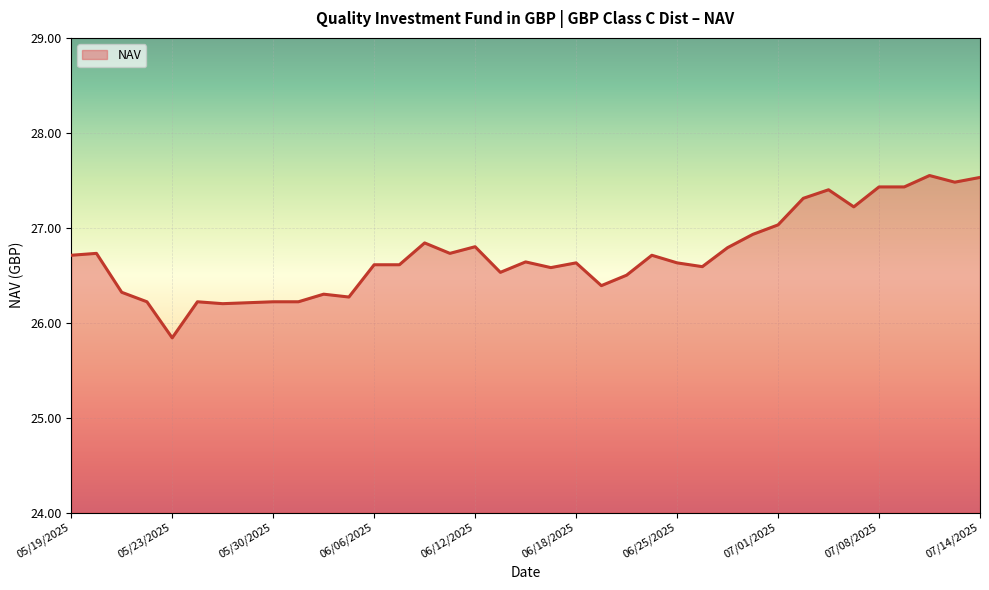

What is the difference between the maximum and minimum values?

1.7